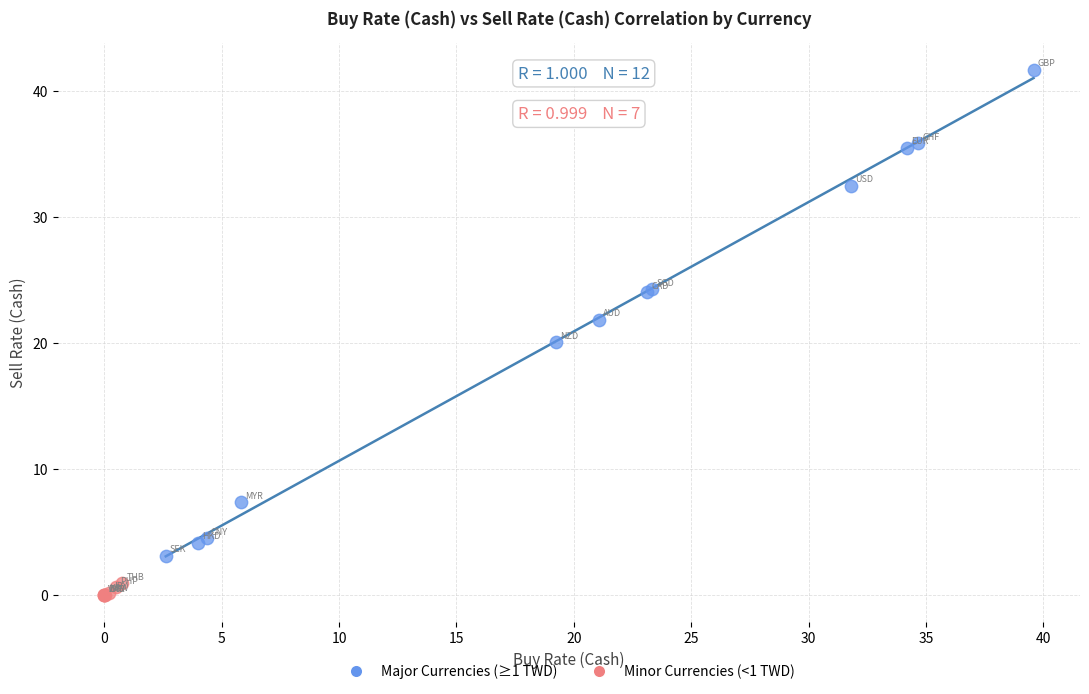

Which series reaches the maximum Y coordinate?

Major Currencies (≥1 TWD)